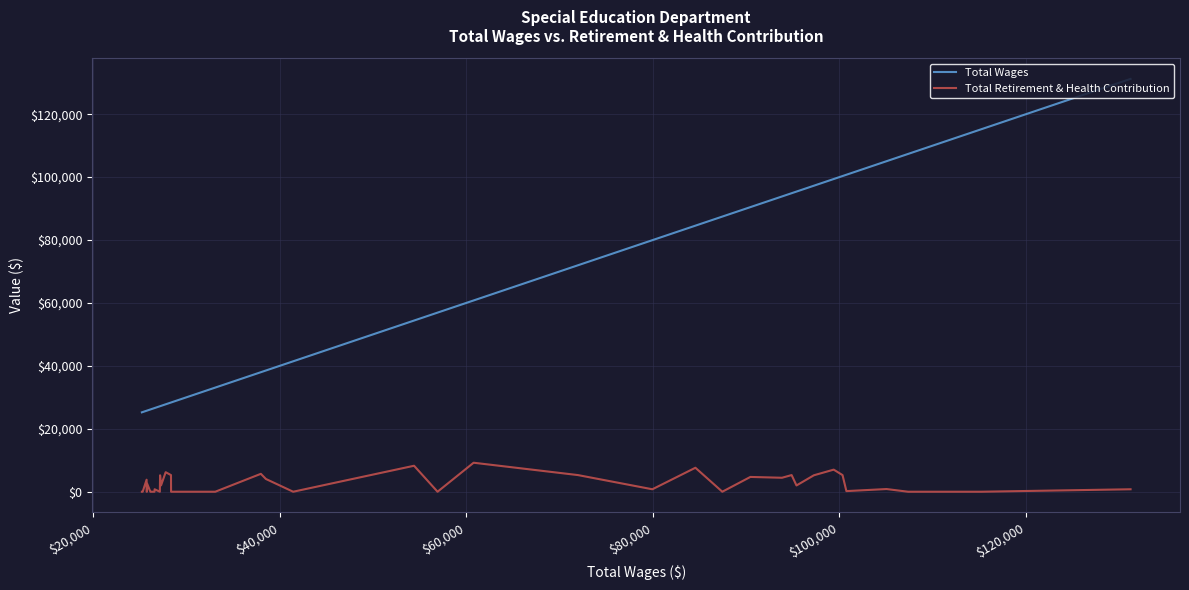

Is the value of Total Wages at 35 greater than the value of Total Retirement & Health Contribution at 21?

Yes